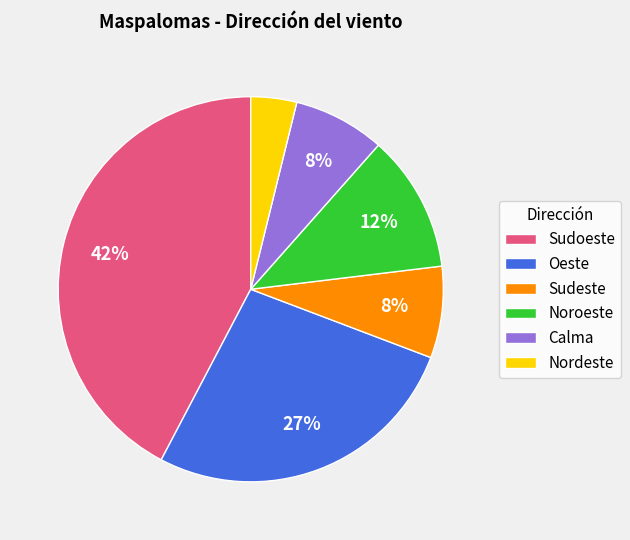

True or false: Calma accounts for 2% of the total.

False